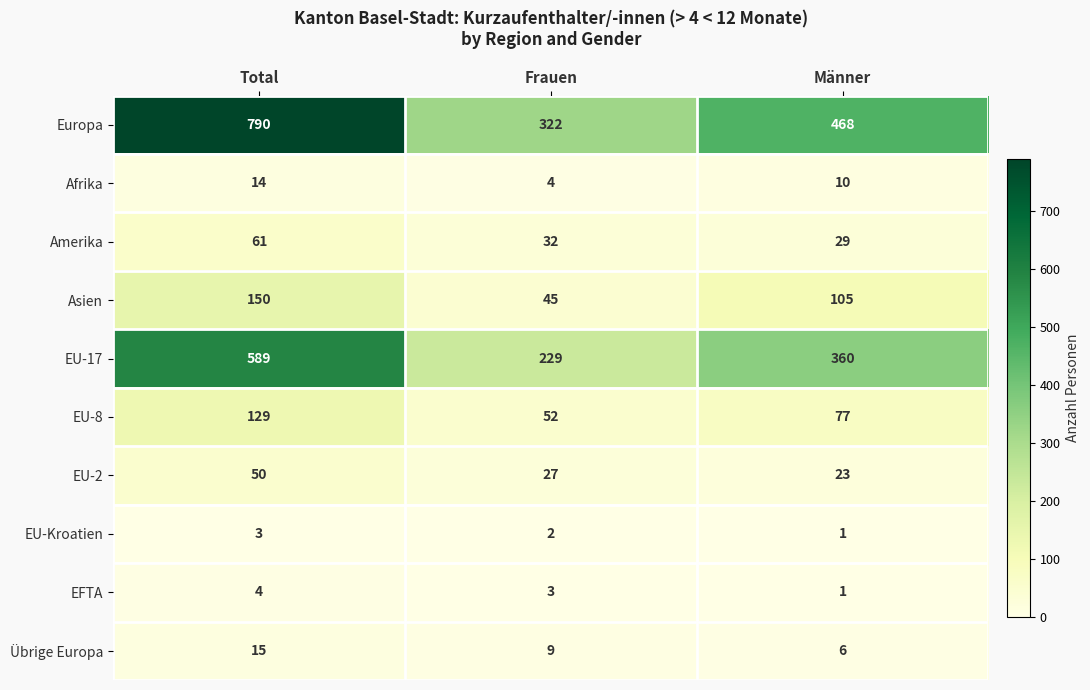

Which series has the largest range (max minus min)?

Europa